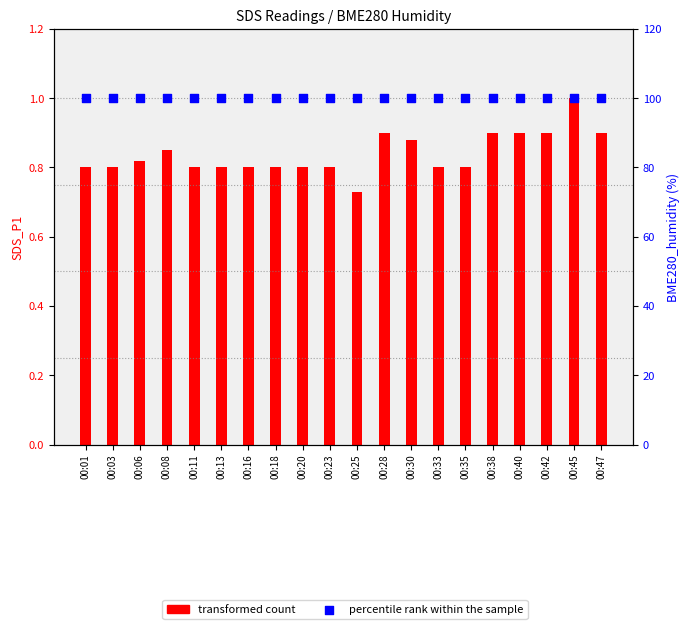

Which series contains the lowest Y value?

transformed count